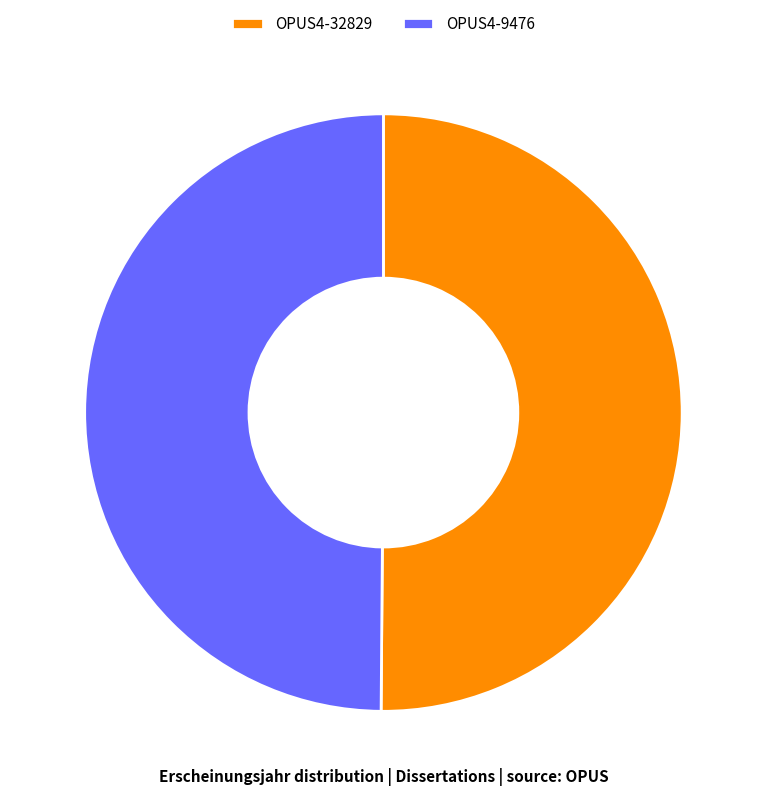

How many slices are in this pie chart?

2